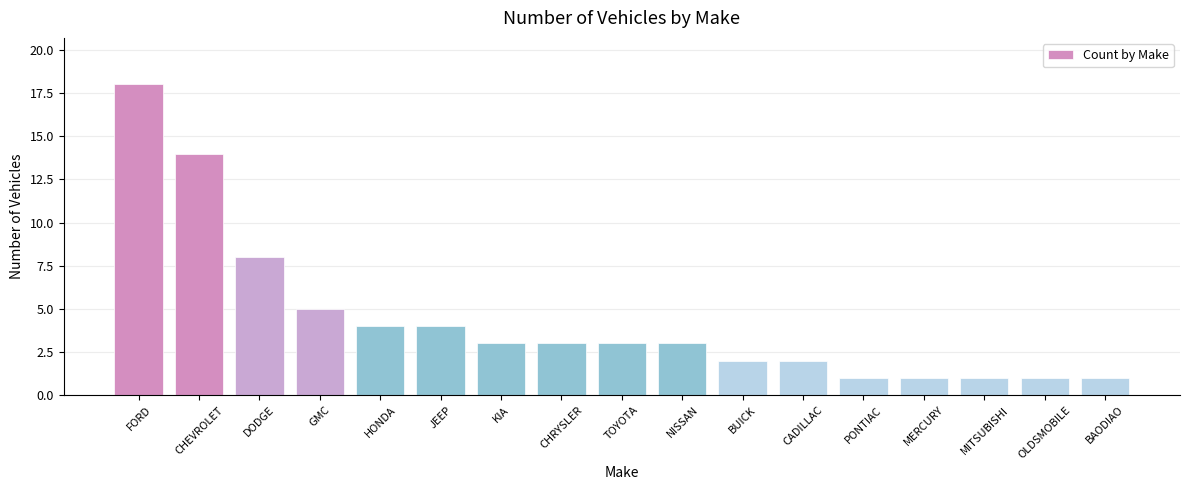

True or false: the data shows 2 at JEEP.

False